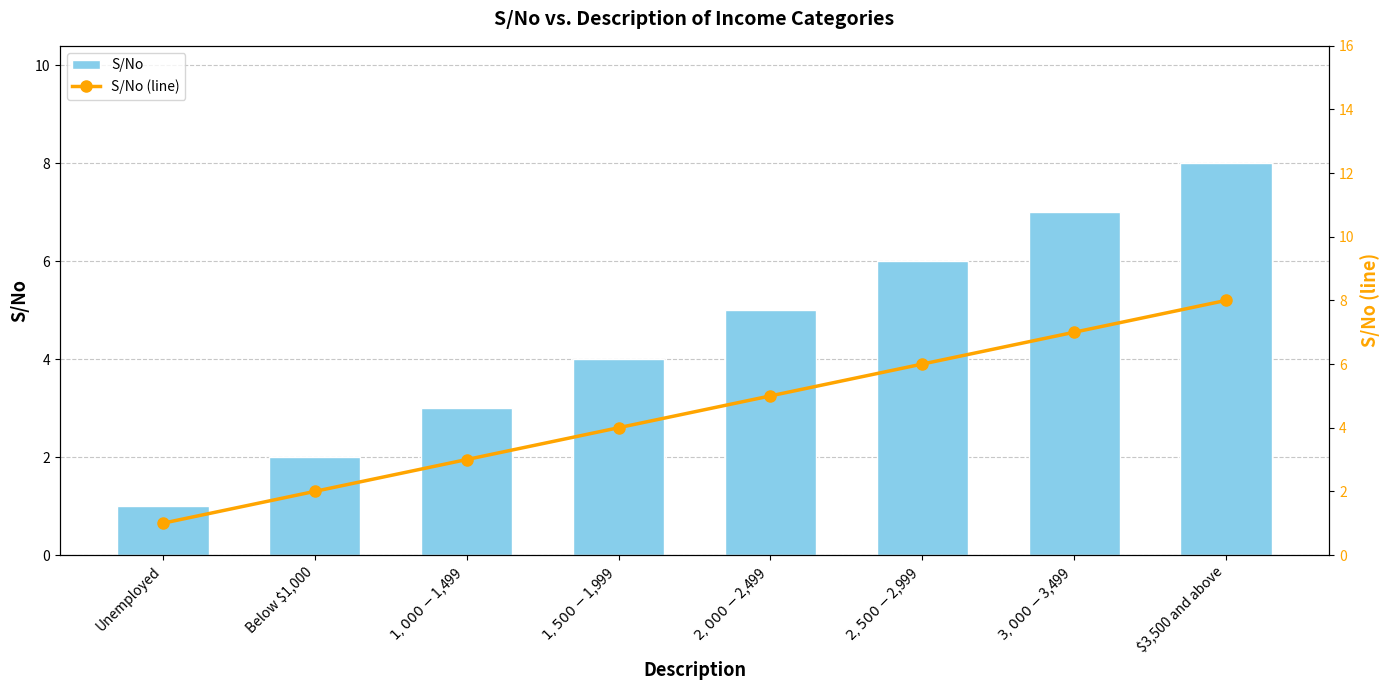

How many series are shown in this chart?

2